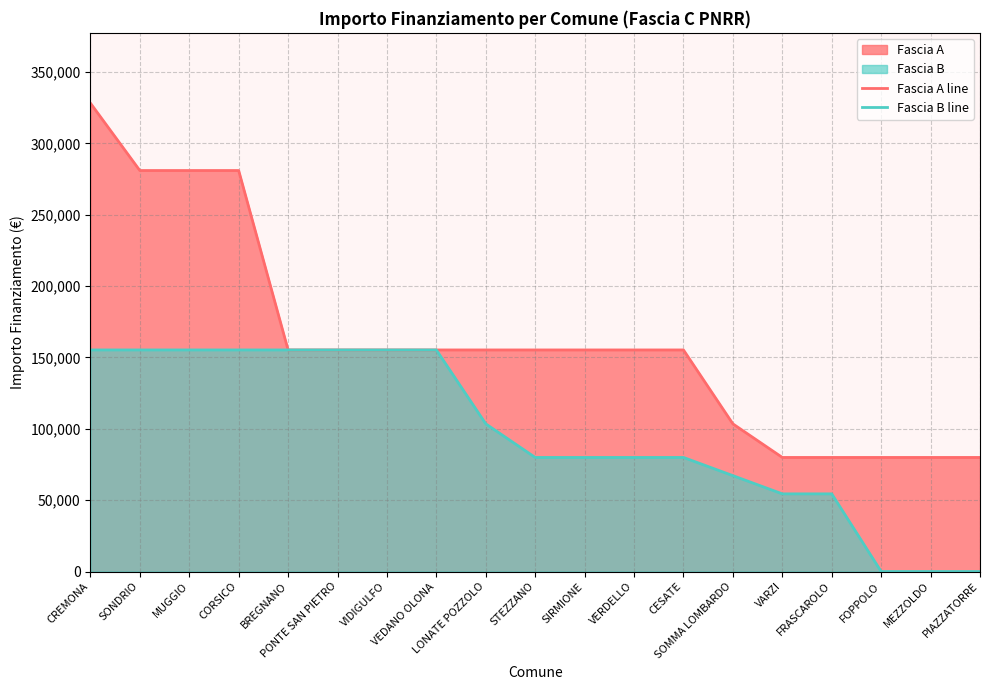

At which label does Fascia A line reach its minimum?

VARZI